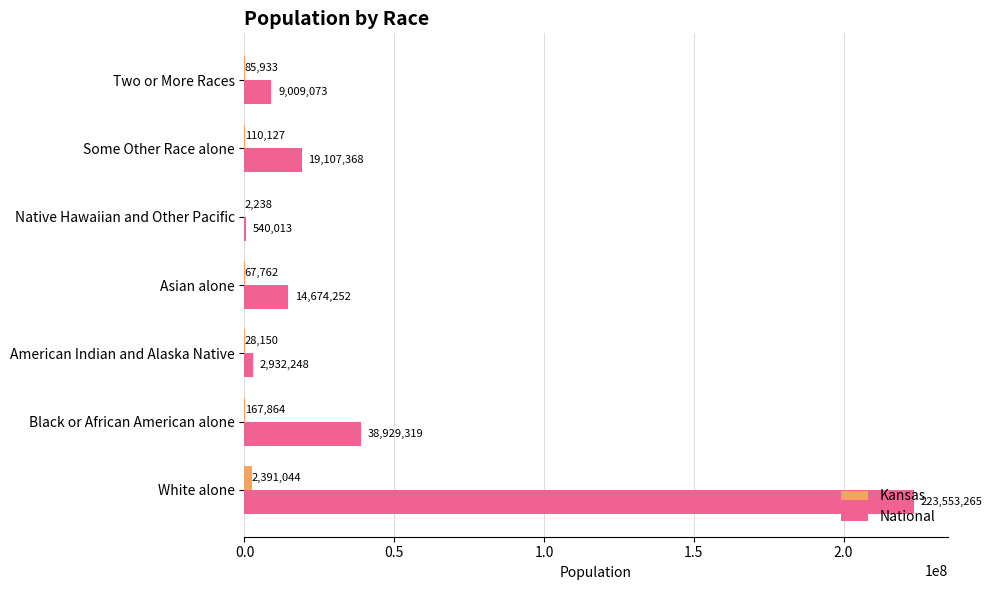

What is the sum of the National values at White alone and Black or African American alone?

262482584